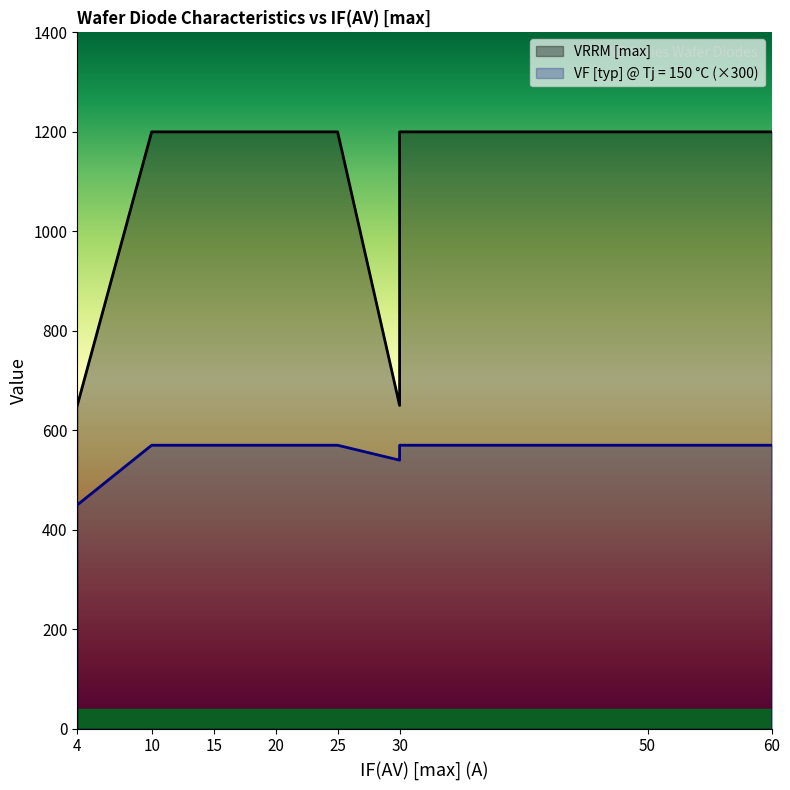

Does the chart display data point markers on the line(s)?

No